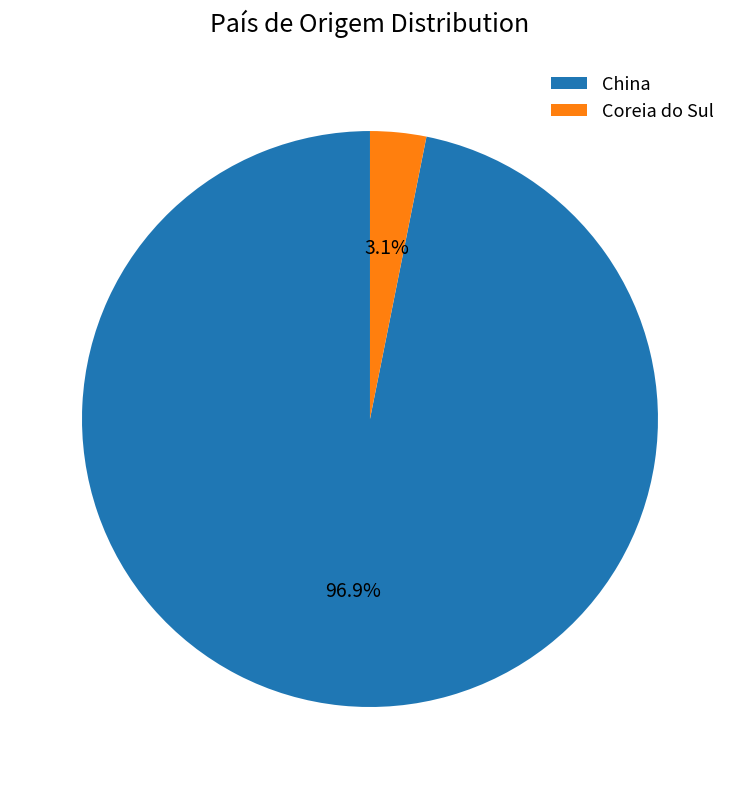

True or false: China accounts for 90% of the total.

False